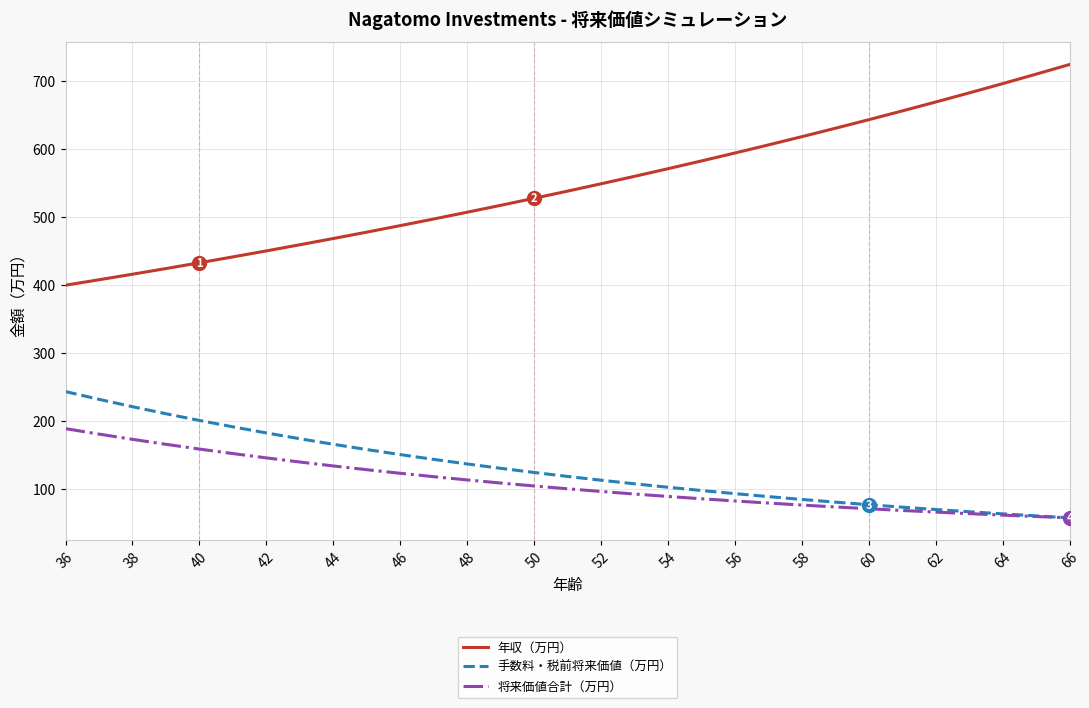

Which series has the largest range (max minus min)?

年収（万円）